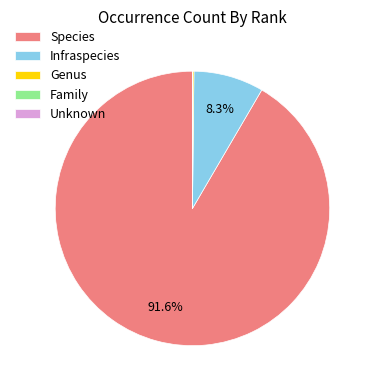

Between Species and Infraspecies, which is larger?

Species